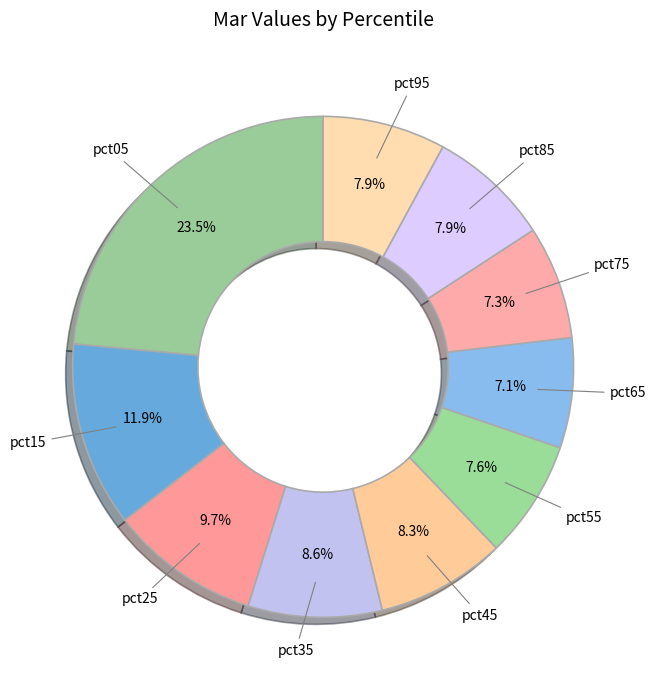

To the nearest percent, what percentage of the pie is pct15?

12%